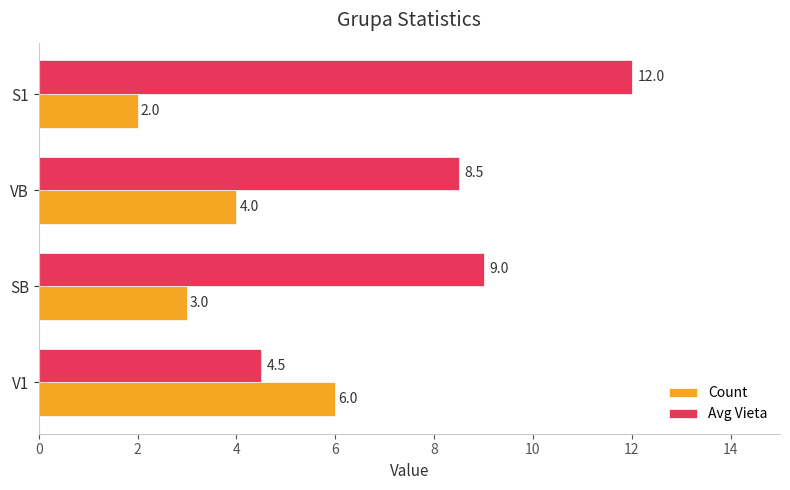

At which category is the sum across all series the highest?

S1